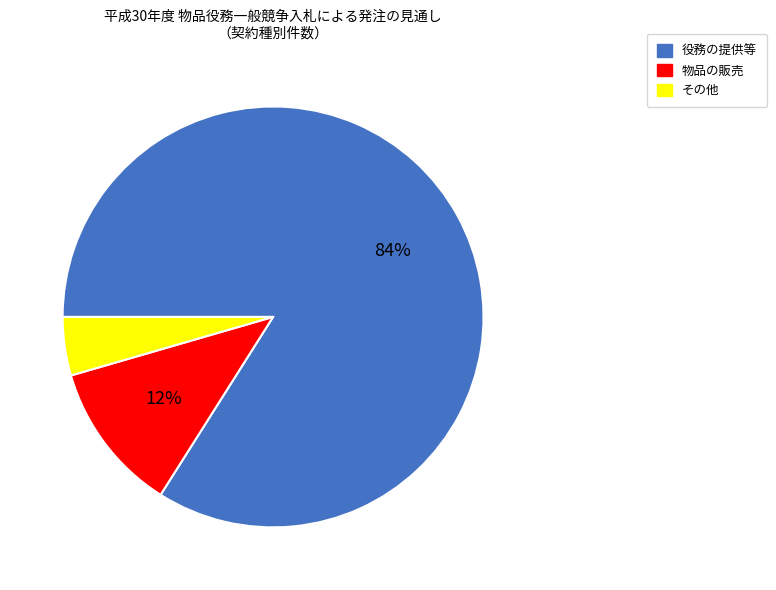

Rank the categories by value from lowest to highest.

その他, 物品の販売, 役務の提供等